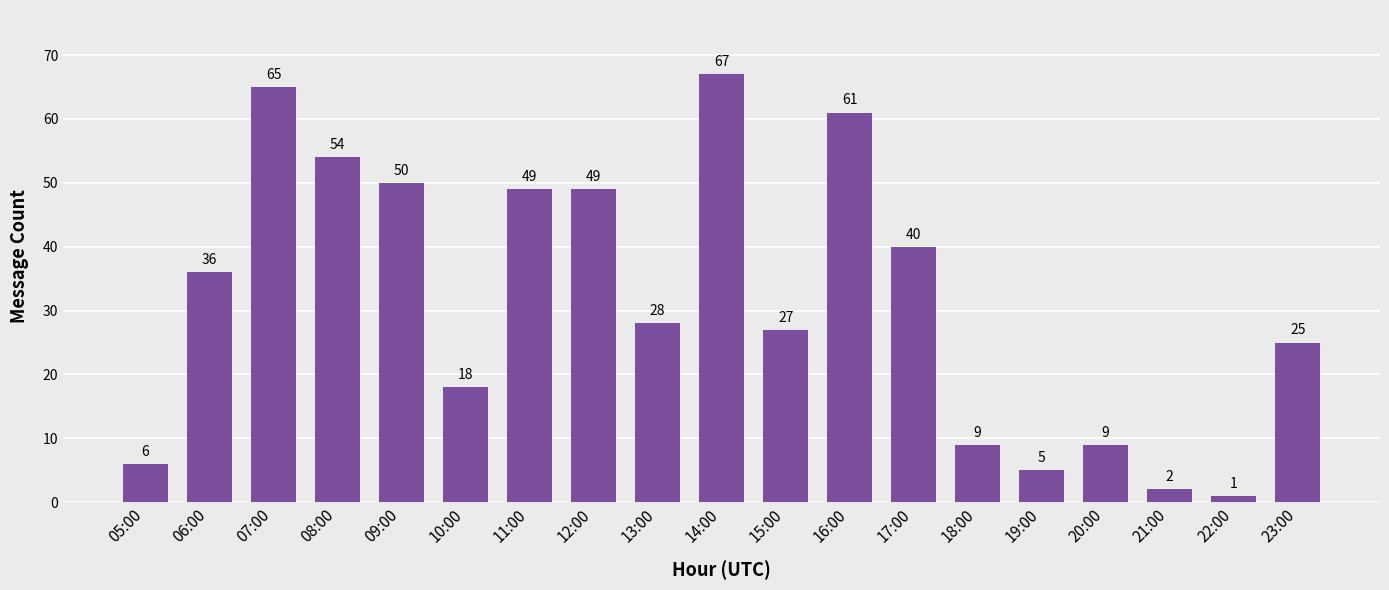

What is the change in value from 08:00 to 10:00?

-36